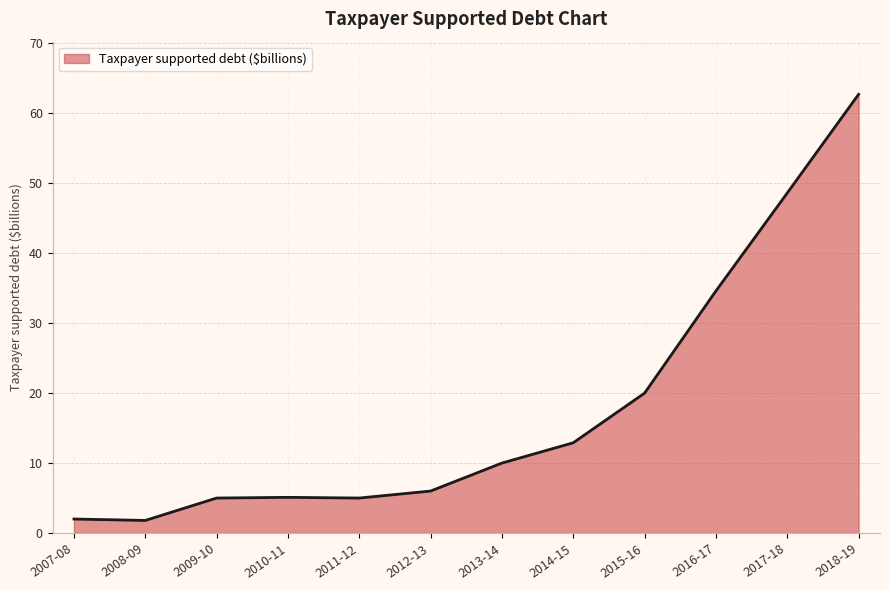

What is the difference between the second highest and second lowest values?

46.6